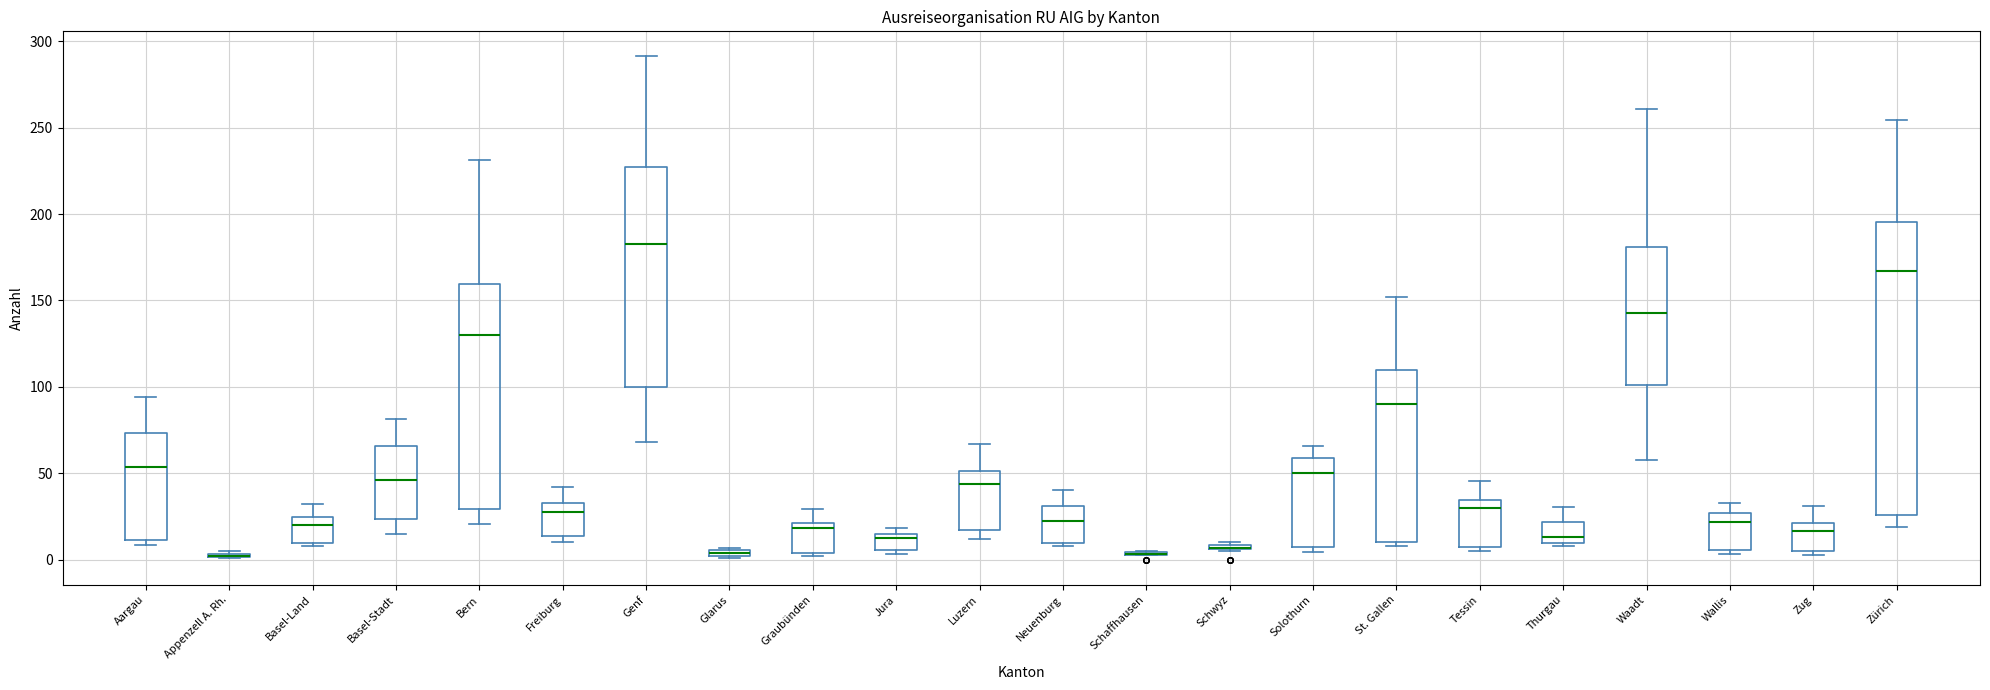

Where is the upper edge of the box for Solothurn on the y-axis? The values are not printed on the chart, so give them approximately, as read against the axis.

60